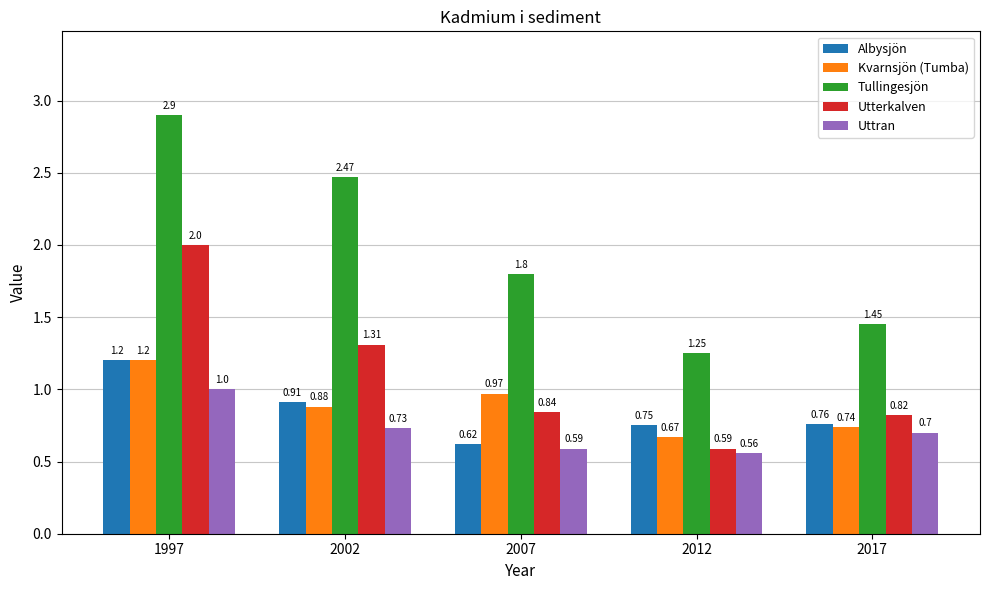

At which category is the sum across all series the highest?

1997